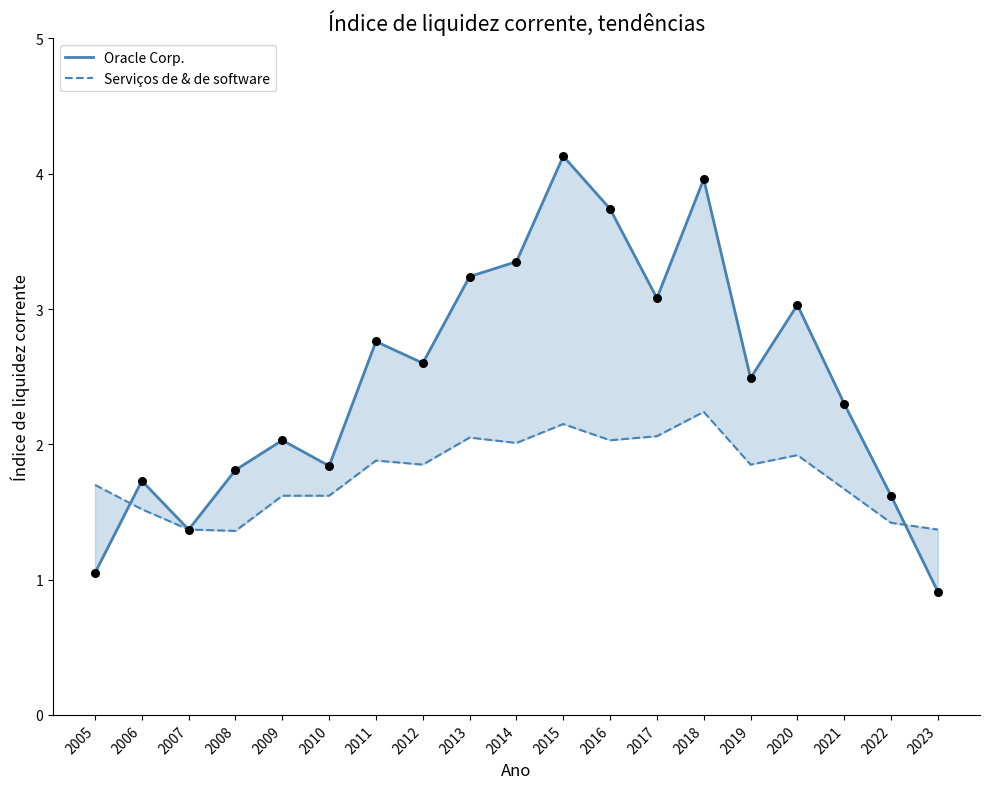

What are all the series names shown in the legend?

Oracle Corp., Serviços de & de software